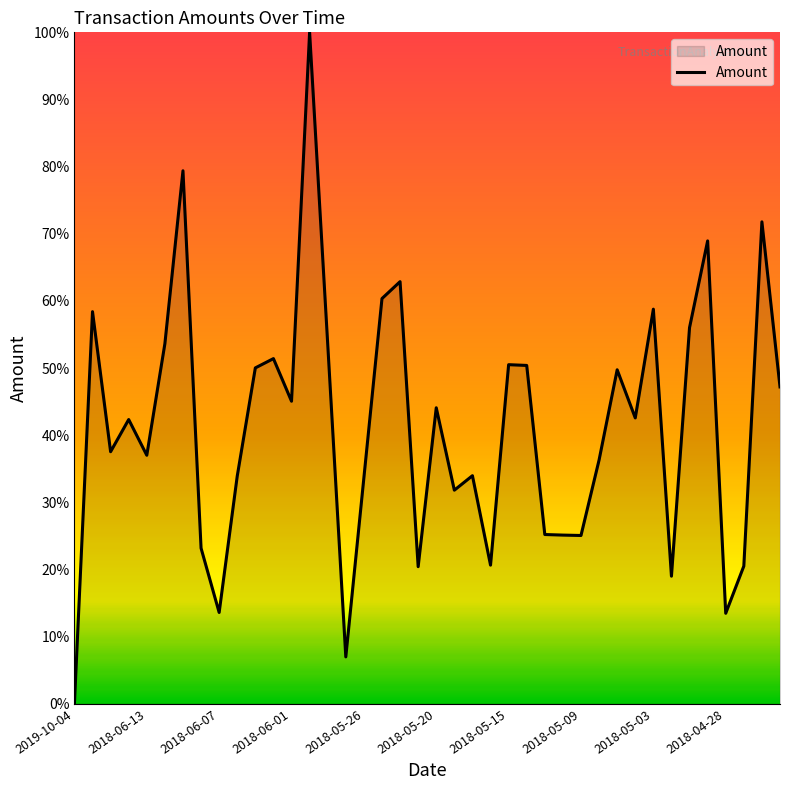

What is the maximum value shown in the chart?

100.0